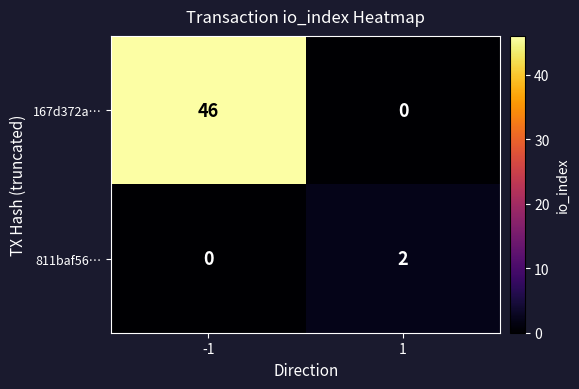

Which series has the largest total across all categories?

167d372a…